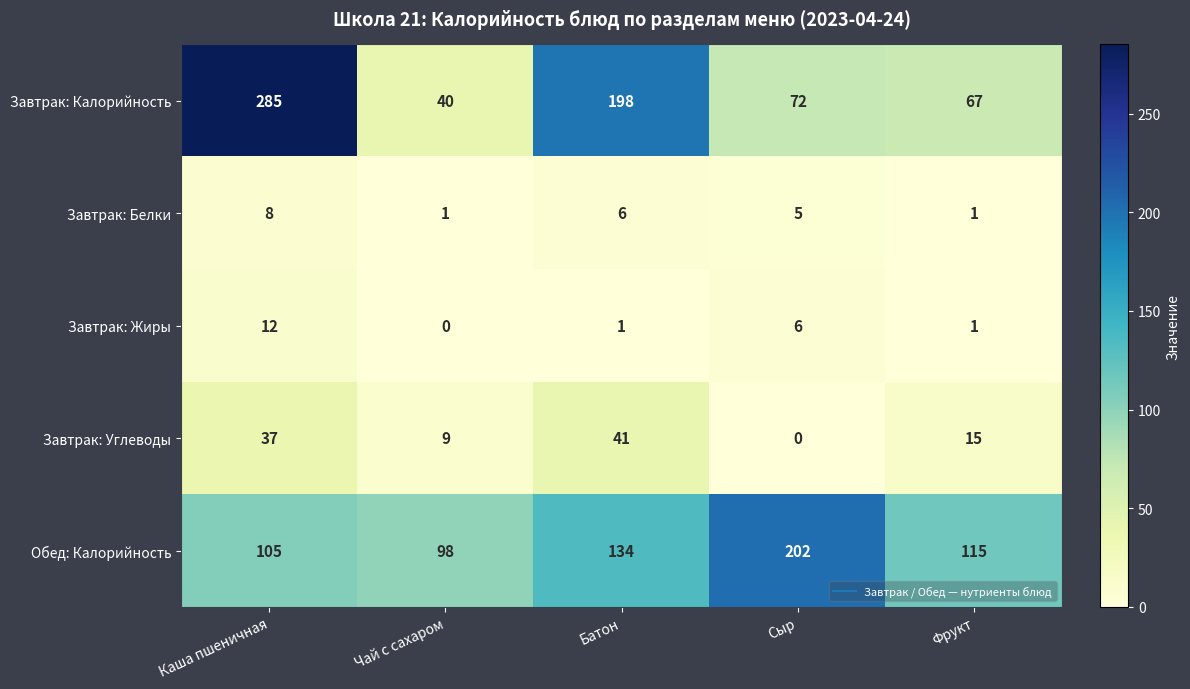

Which series has the largest total across all categories?

Завтрак: Калорийность